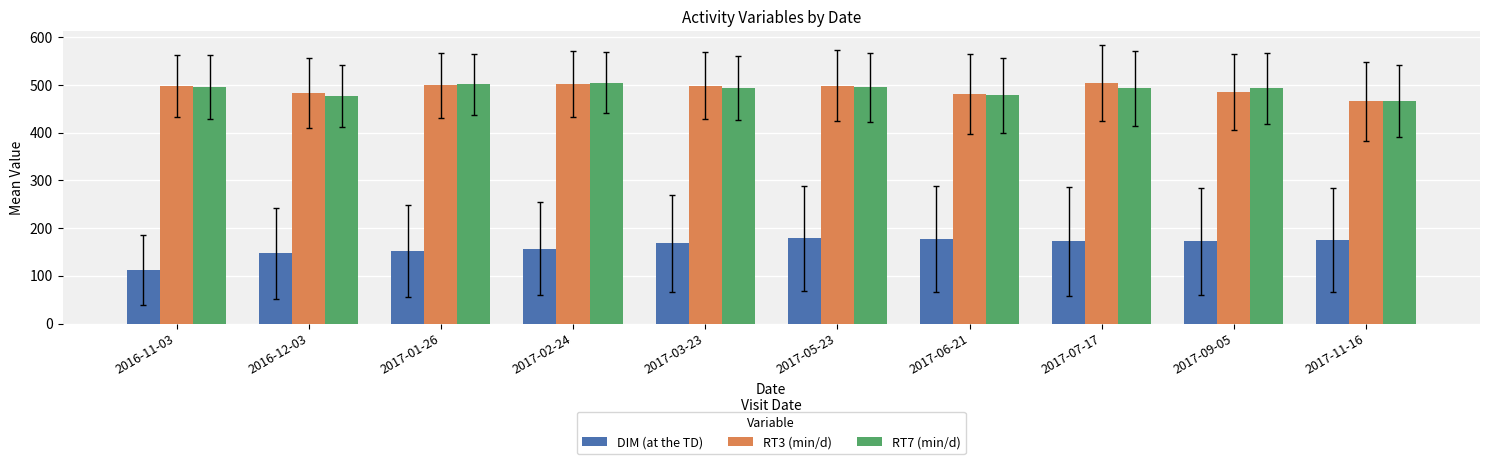

What is the label of the 9th bar from the left?

2017-09-05